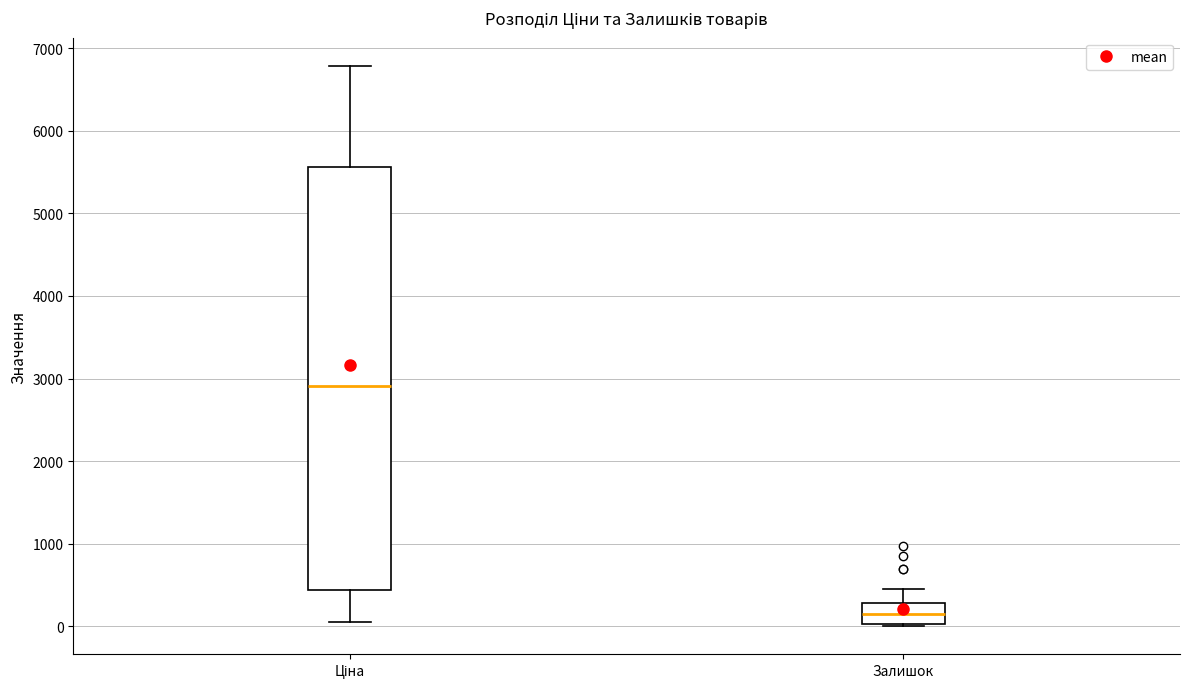

Which box has the lowest median line?

Залишок